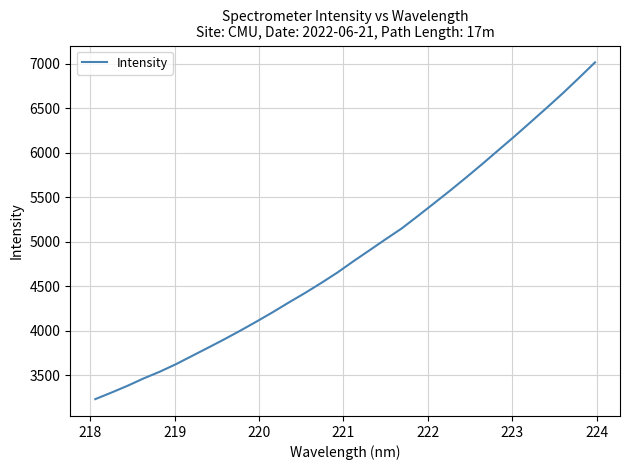

What is the difference between the maximum and minimum values?

3783.6